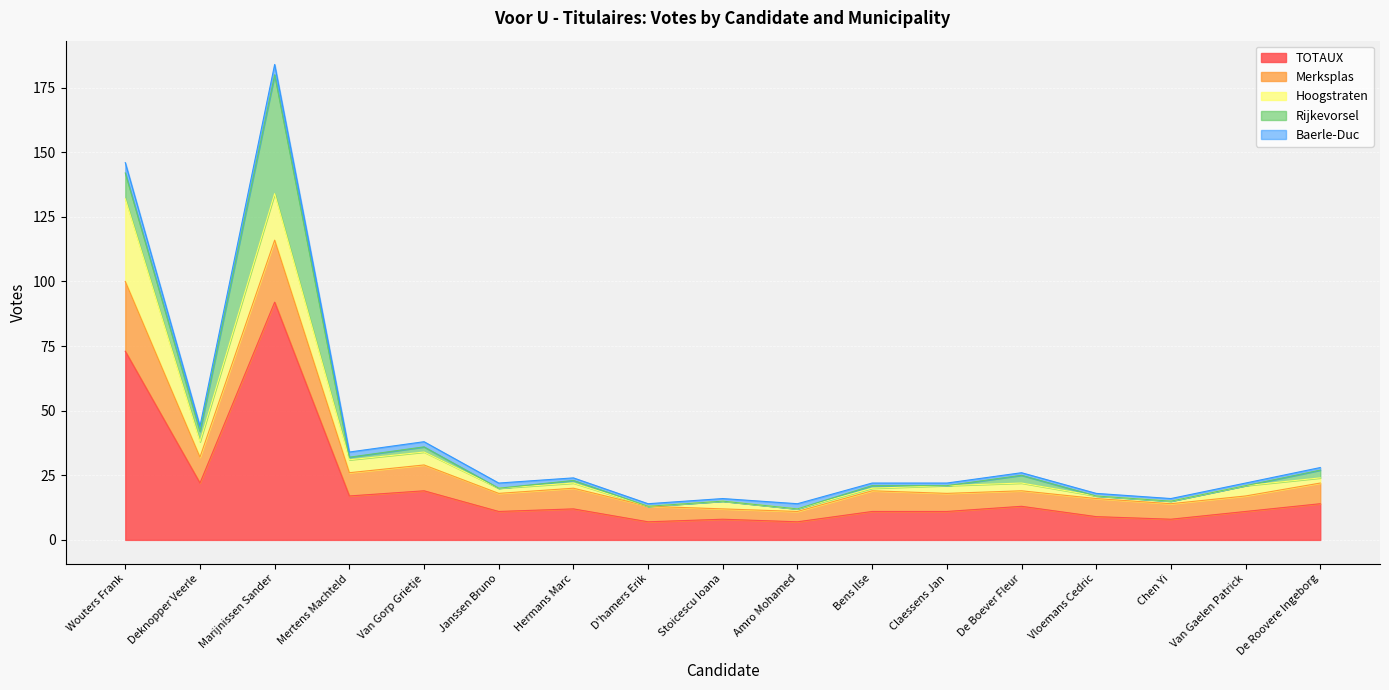

At D'hamers Erik, list the series in order from smallest to largest.

Hoogstraten, Rijkevorsel, Baerle-Duc, Merksplas, TOTAUX